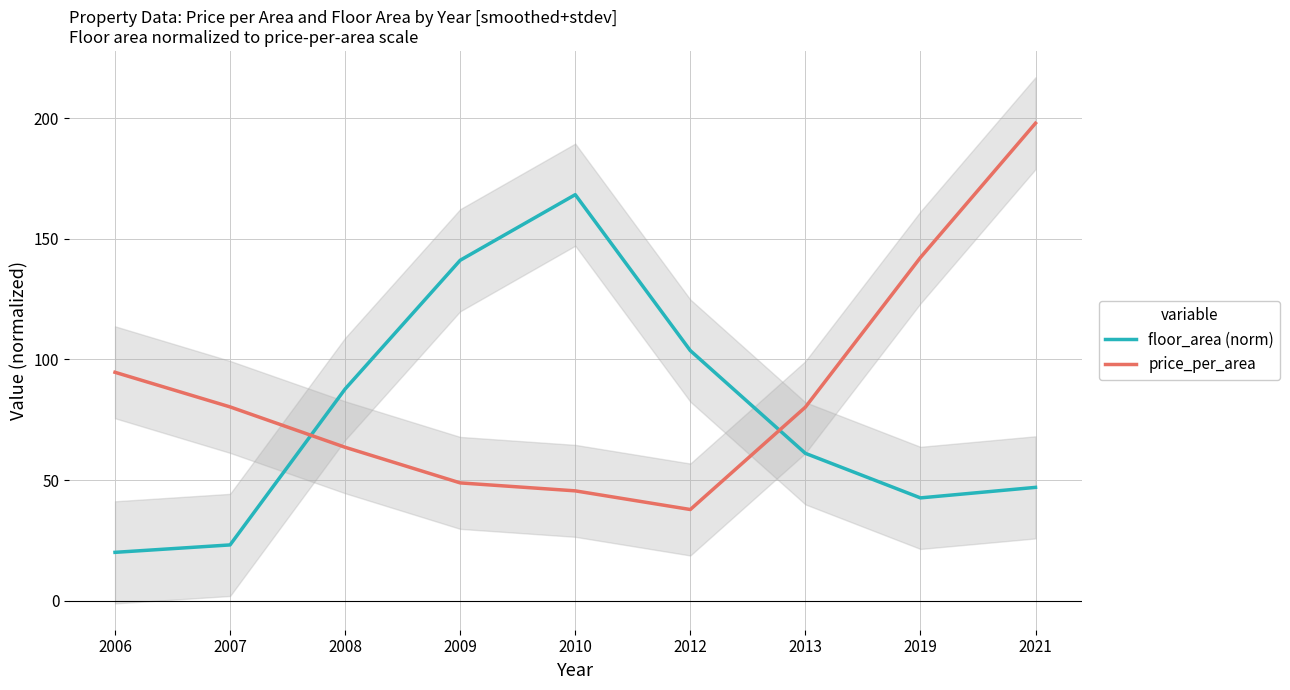

How many intersections are there between floor_area (norm) and price_per_area?

2